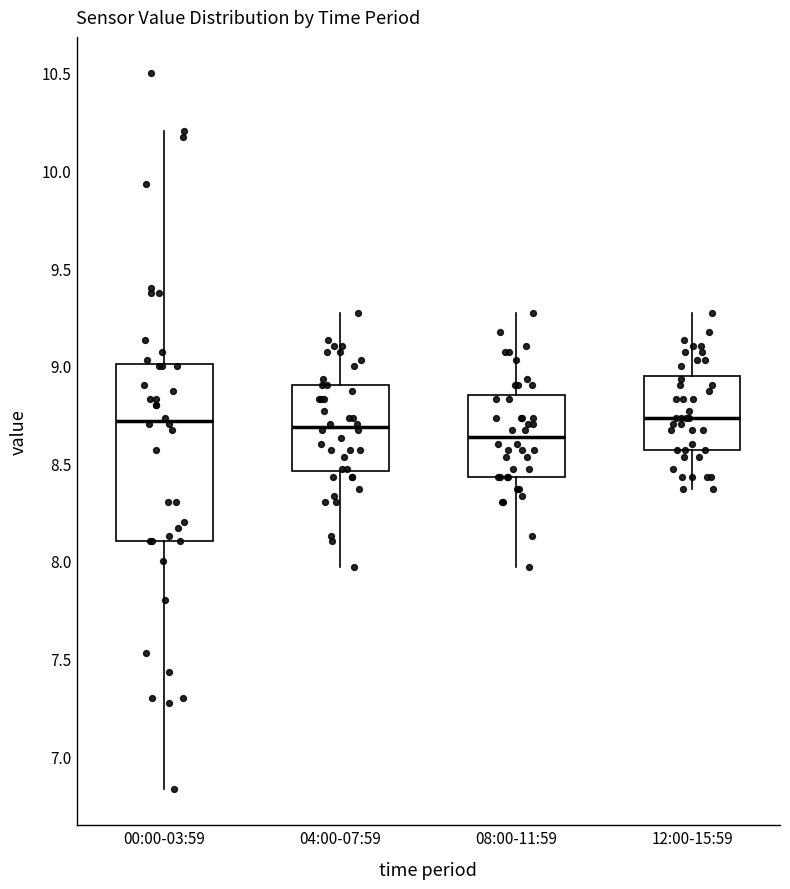

Reading left to right, transcribe this box plot: for each box, give where its median line is, the range the box spans, and where its two whiskers end, as read against the y-axis. The values are not printed on the chart, so give them approximately, as read against the axis.

00:00-03:59: median 8.70, box 8.10 to 9.00, whiskers 6.85 to 10.20
04:00-07:59: median 8.70, box 8.45 to 8.90, whiskers 7.95 to 9.25
08:00-11:59: median 8.65, box 8.45 to 8.85, whiskers 7.95 to 9.25
12:00-15:59: median 8.75, box 8.55 to 8.95, whiskers 8.35 to 9.25